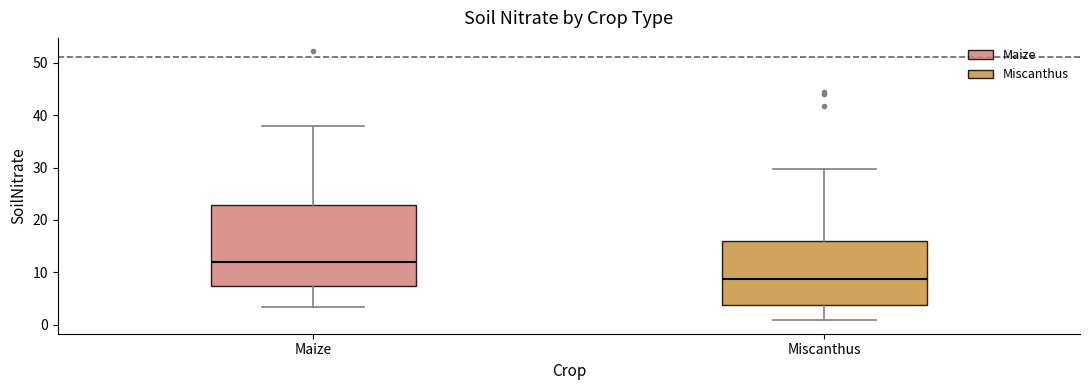

Reading left to right, read every box against the y-axis: the position of its median line, the range the box covers, and the ends of its whiskers. The values are not printed on the chart, so give them approximately, as read against the axis.

Maize: median 12, box 7 to 23, whiskers 3 to 38
Miscanthus: median 9, box 4 to 16, whiskers 1 to 30